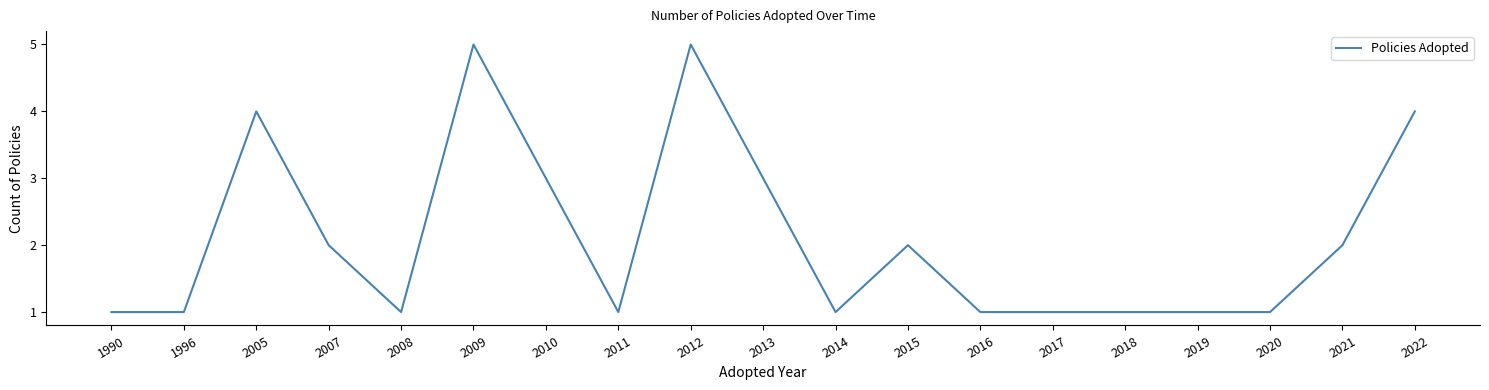

Reading right to left, extract all data points from this chart.

4	2	1	1	1	1	1	2	1	3	5	1	3	5	1	2	4	1	1